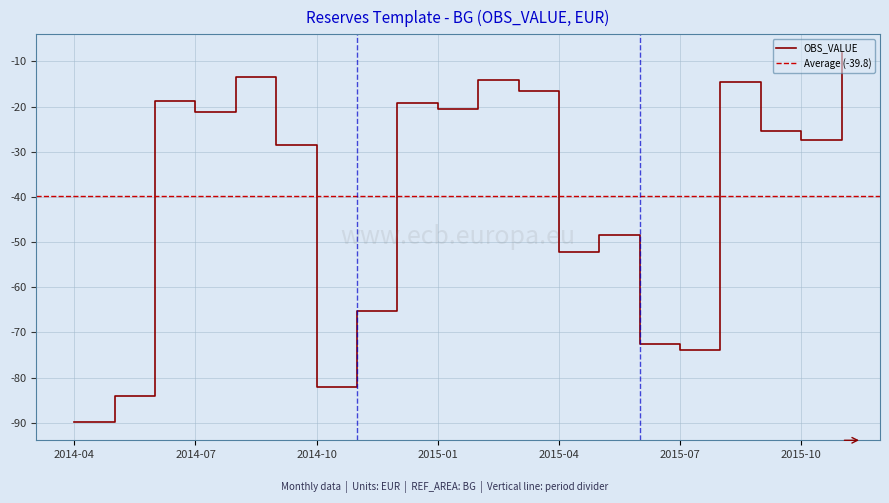

What is the label of the 18th point from the right?

2014-06